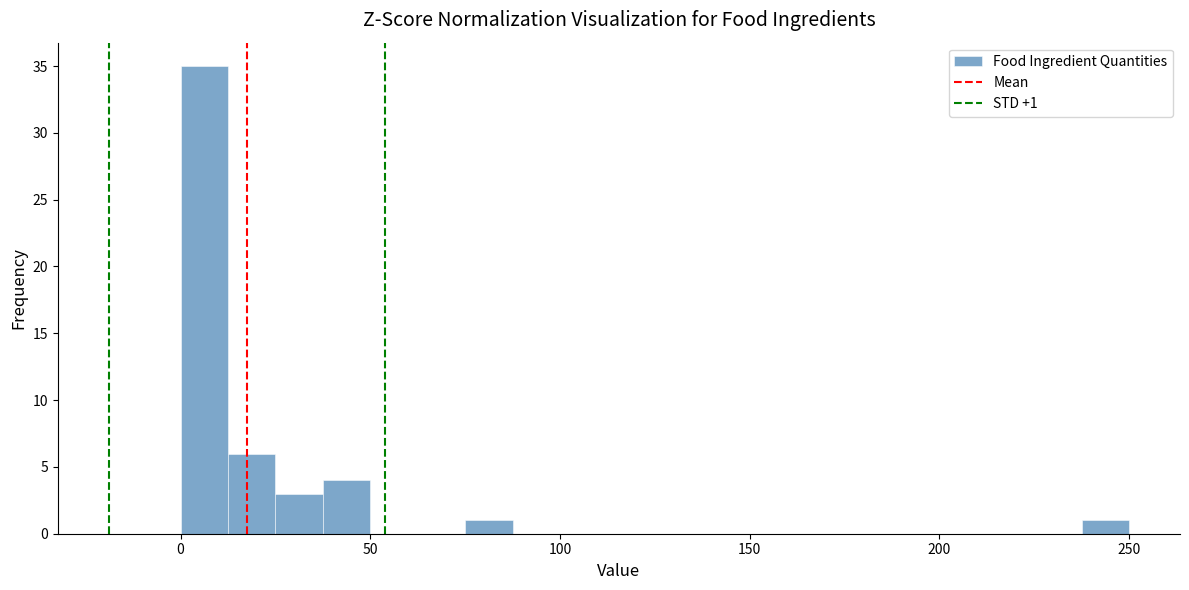

Around what value on the x-axis is the tallest bar? Give the approximate position of its centre, as read against the axis.

5